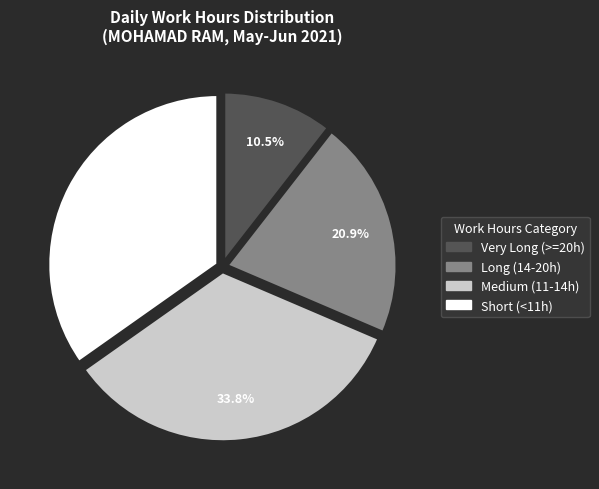

Does any single category account for the majority?

No